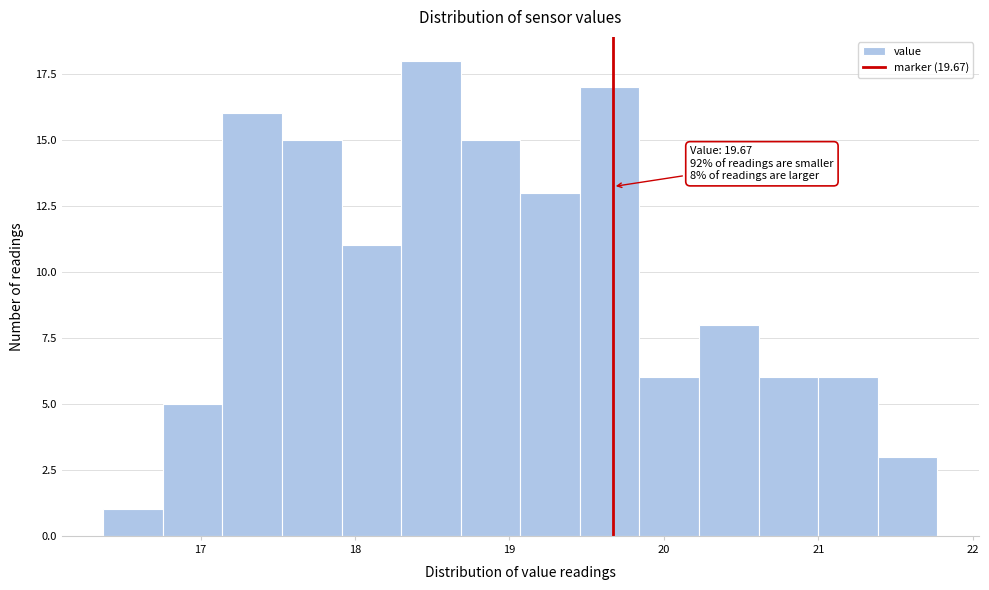

Around what value on the x-axis is the tallest bar? Give the approximate position of its centre, as read against the axis.

18.5